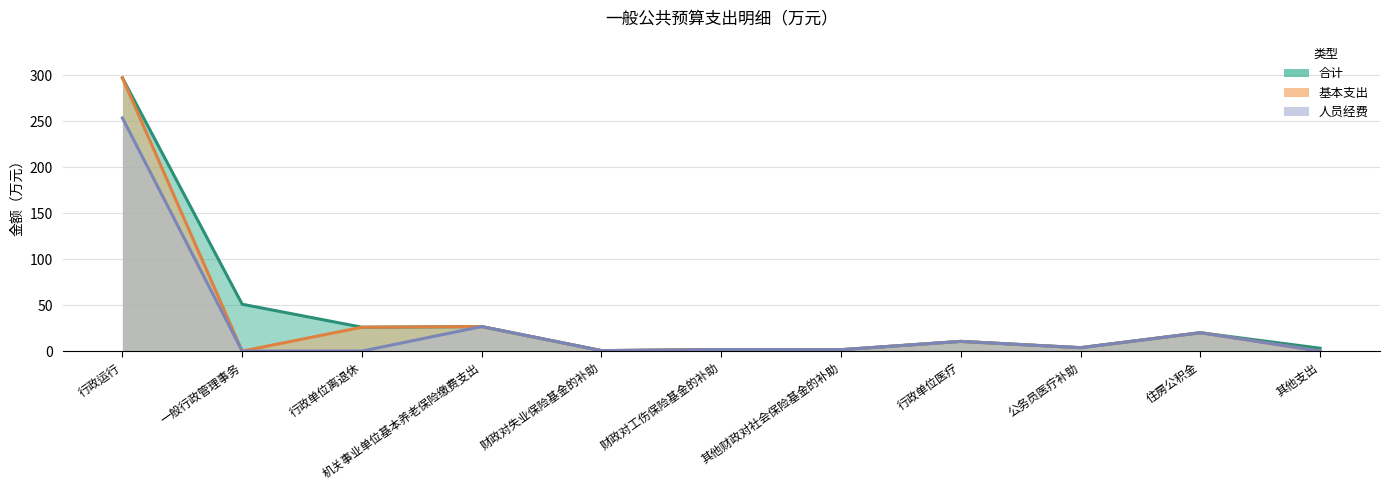

How many positive values does the 人员经费 series have?

8